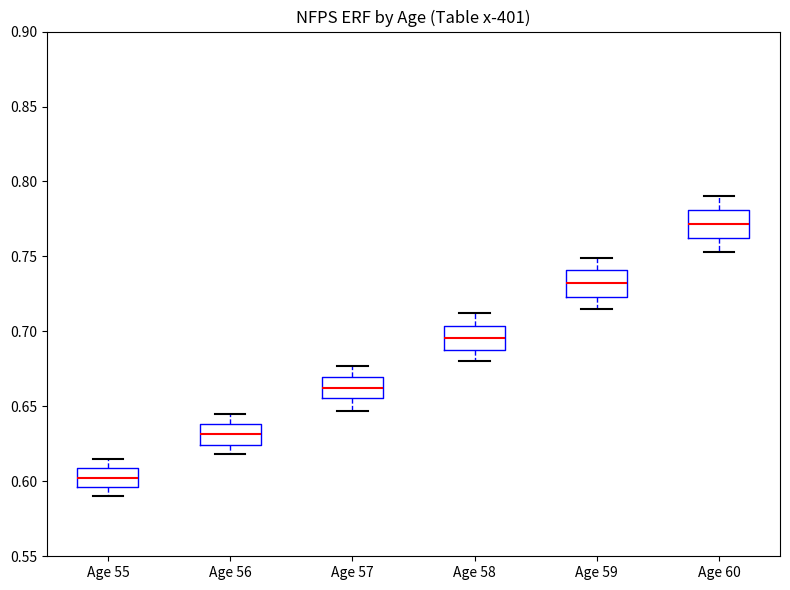

Reading left to right, transcribe this box plot: for each box, give where its median line is, the range the box spans, and where its two whiskers end, as read against the y-axis. The values are not printed on the chart, so give them approximately, as read against the axis.

Age 55: median 0.605, box 0.595 to 0.610, whiskers 0.590 to 0.615
Age 56: median 0.630, box 0.625 to 0.640, whiskers 0.620 to 0.645
Age 57: median 0.665, box 0.655 to 0.670, whiskers 0.645 to 0.675
Age 58: median 0.695, box 0.690 to 0.705, whiskers 0.680 to 0.710
Age 59: median 0.730, box 0.725 to 0.740, whiskers 0.715 to 0.750
Age 60: median 0.770, box 0.760 to 0.780, whiskers 0.755 to 0.790